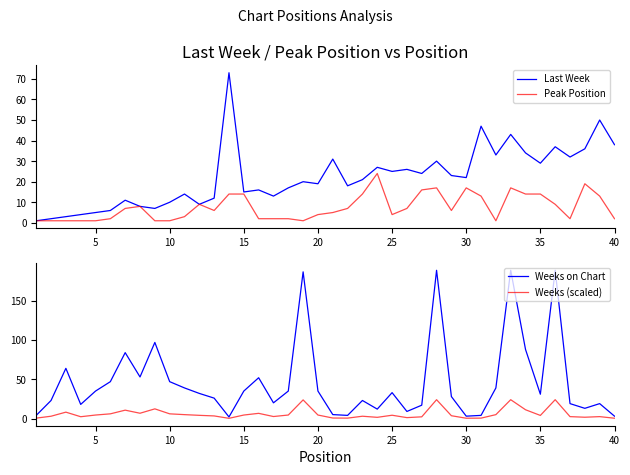

How many categories are shown in the chart?

40